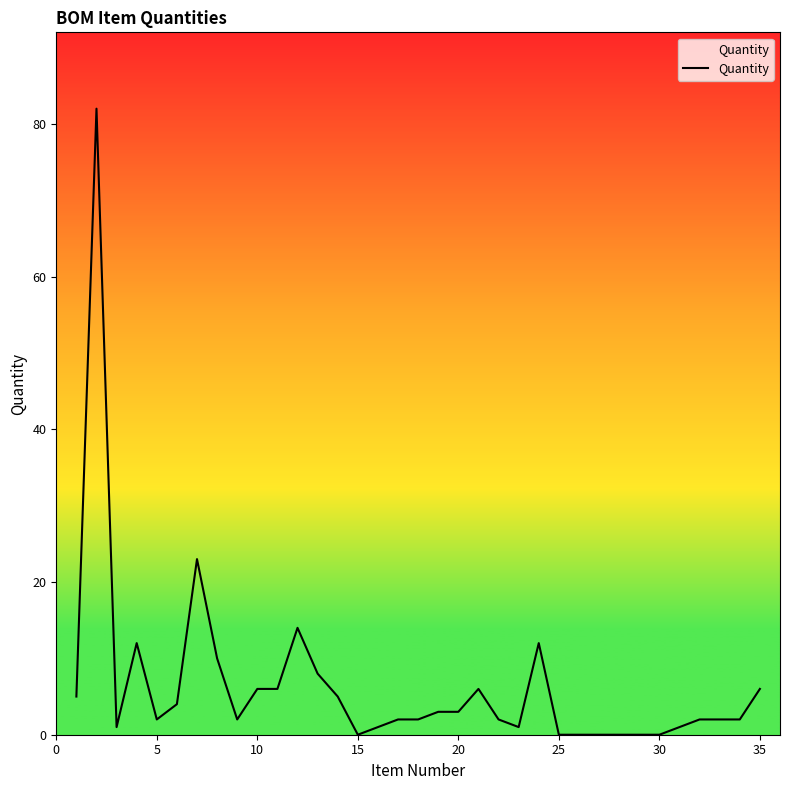

What is the difference between the maximum and minimum values?

82